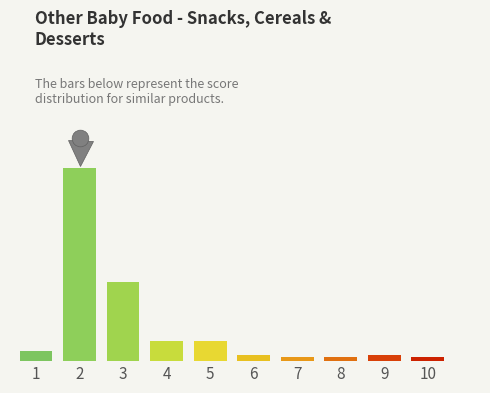

Does the chart contain any negative values?

No